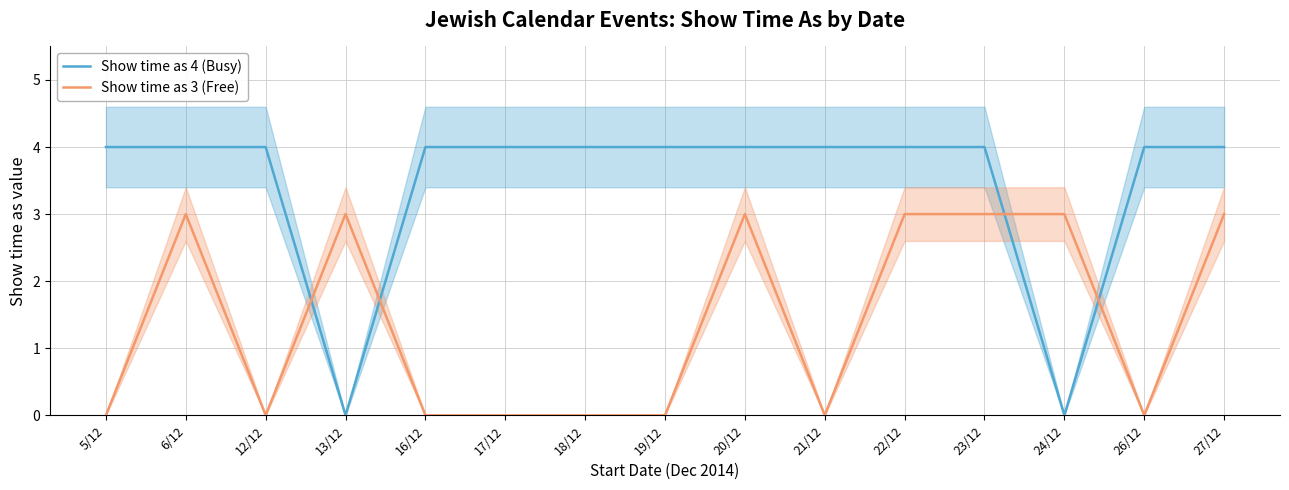

Count the number of data series in this chart.

2